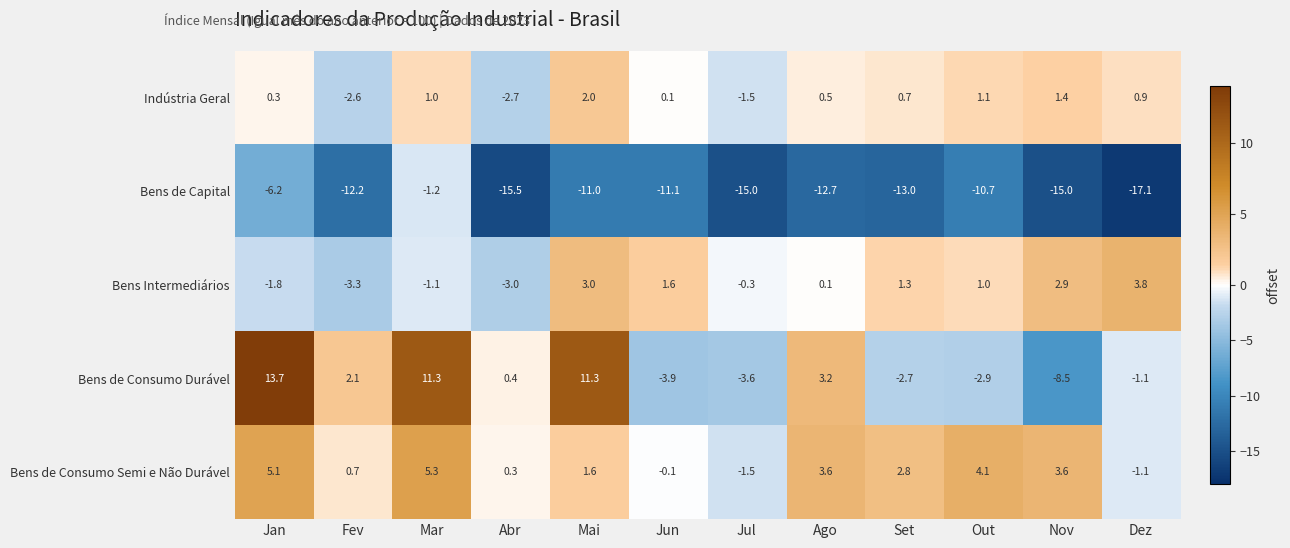

Between Out and Dez, which series saw the biggest shift?

Bens de Capital